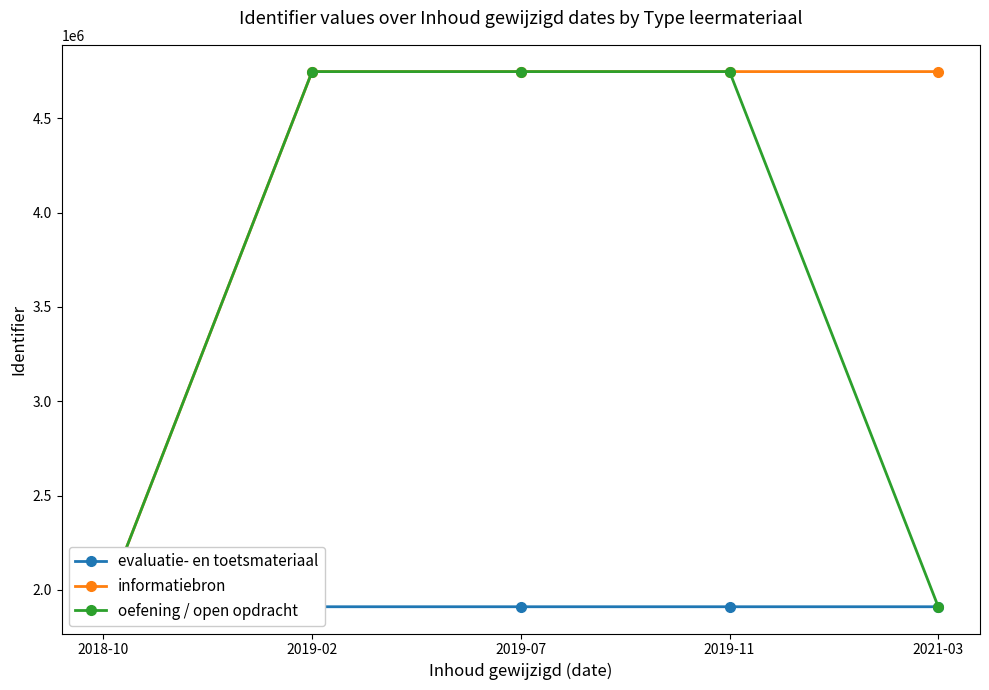

Rank the series by their maximum value, from lowest to highest.

evaluatie- en toetsmateriaal, informatiebron, oefening / open opdracht